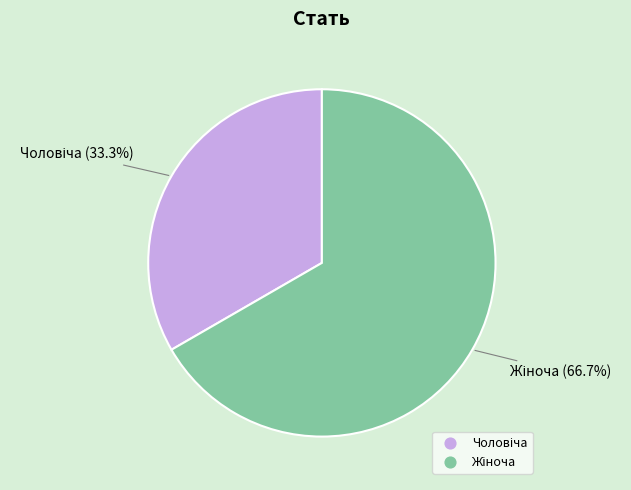

Does any single category account for the majority?

Yes